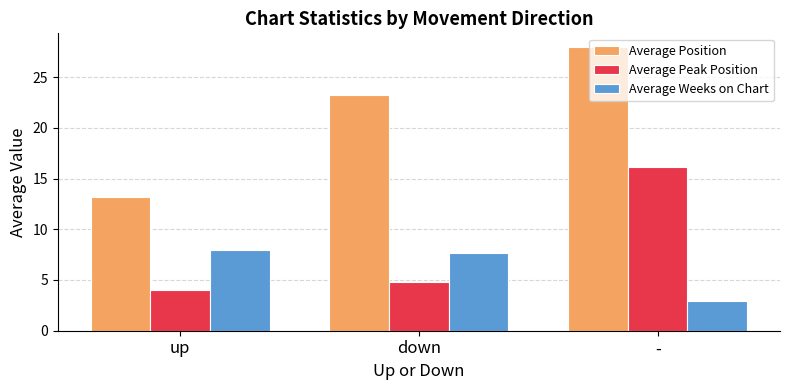

Is it true that Average Weeks on Chart equals 8.0 at up?

True